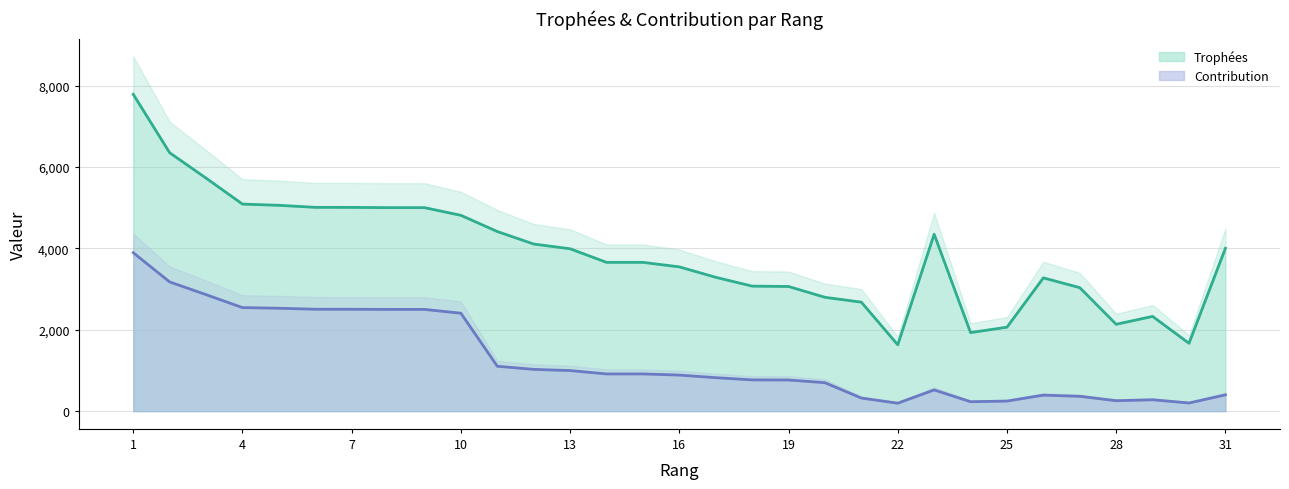

List the series in order of their peak value, highest first.

Trophées, Contribution